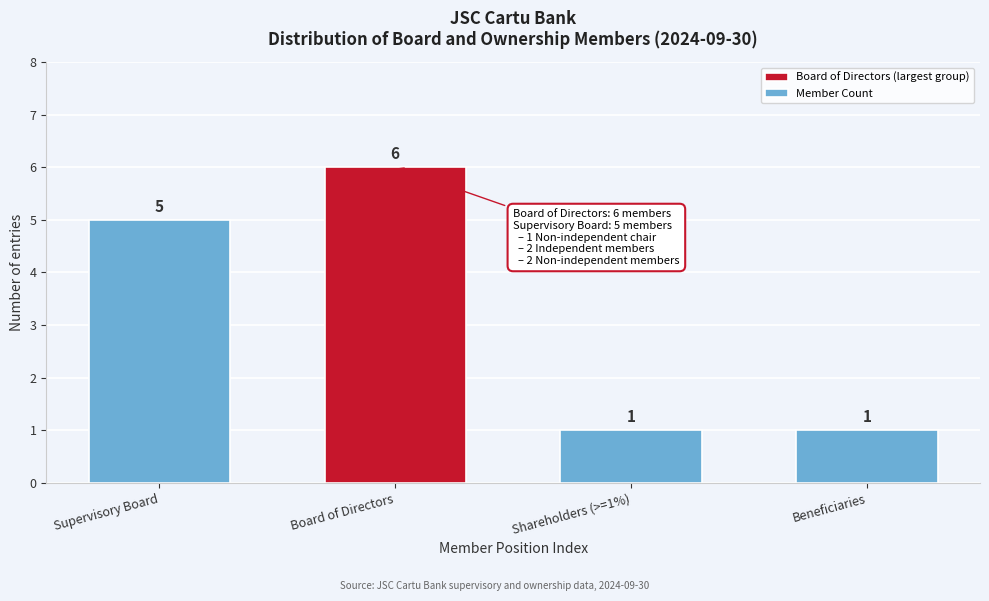

Reading left to right, what are all the values shown in this chart?

5	6	1	1